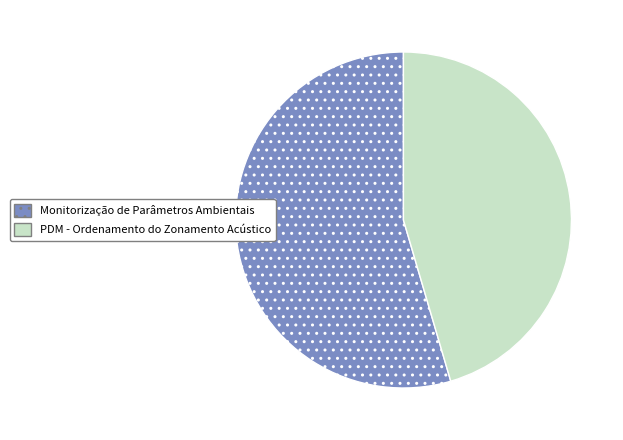

What is the ratio of the value at Monitorização de Parâmetros Ambientais to the value at PDM - Ordenamento do Zonamento Acústico?

1.2